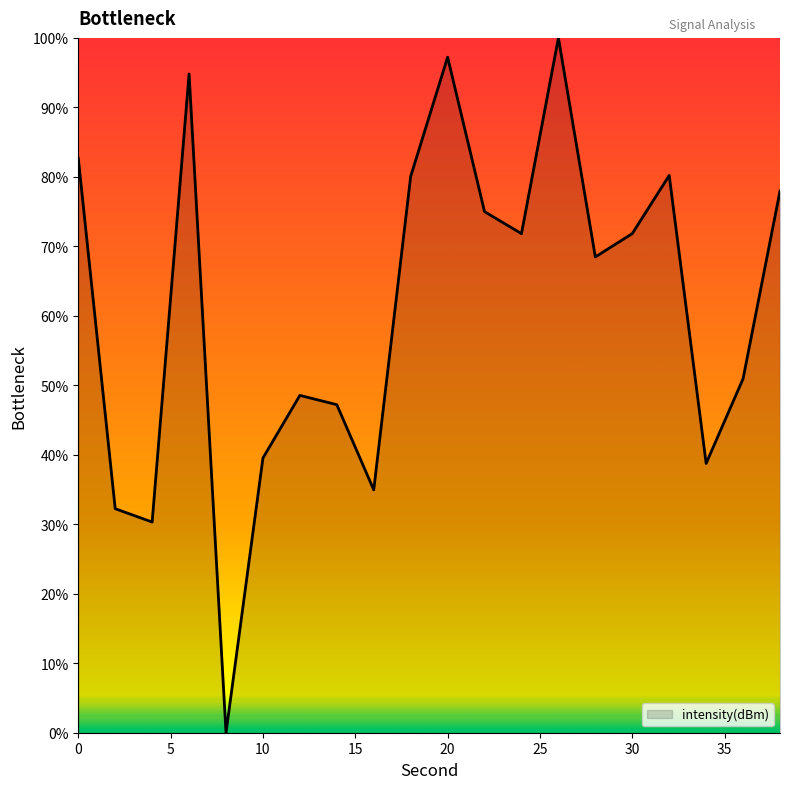

What is the maximum value shown in the chart?

100.0